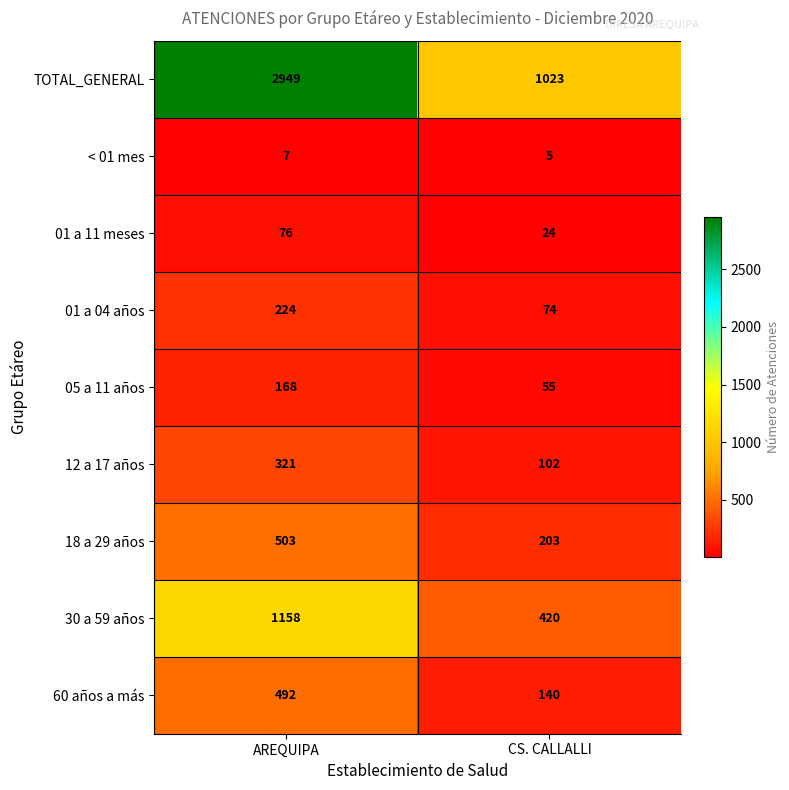

Which series has the largest range (max minus min)?

TOTAL_GENERAL